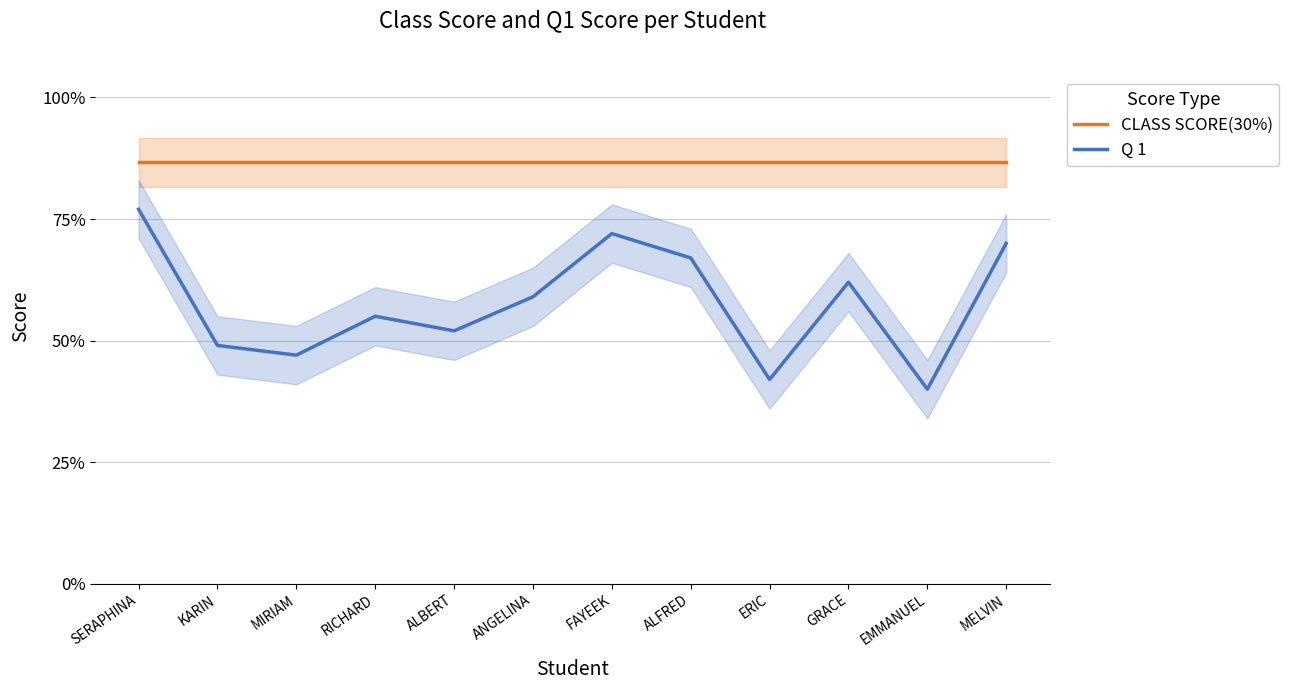

Reading right to left, list all the values displayed in this chart.

CLASS SCORE(30%): 0.9	0.9	0.9	0.9	0.9	0.9	0.9	0.9	0.9	0.9	0.9	0.9
Q 1: 0.7	0.4	0.6	0.4	0.7	0.7	0.6	0.5	0.6	0.5	0.5	0.8